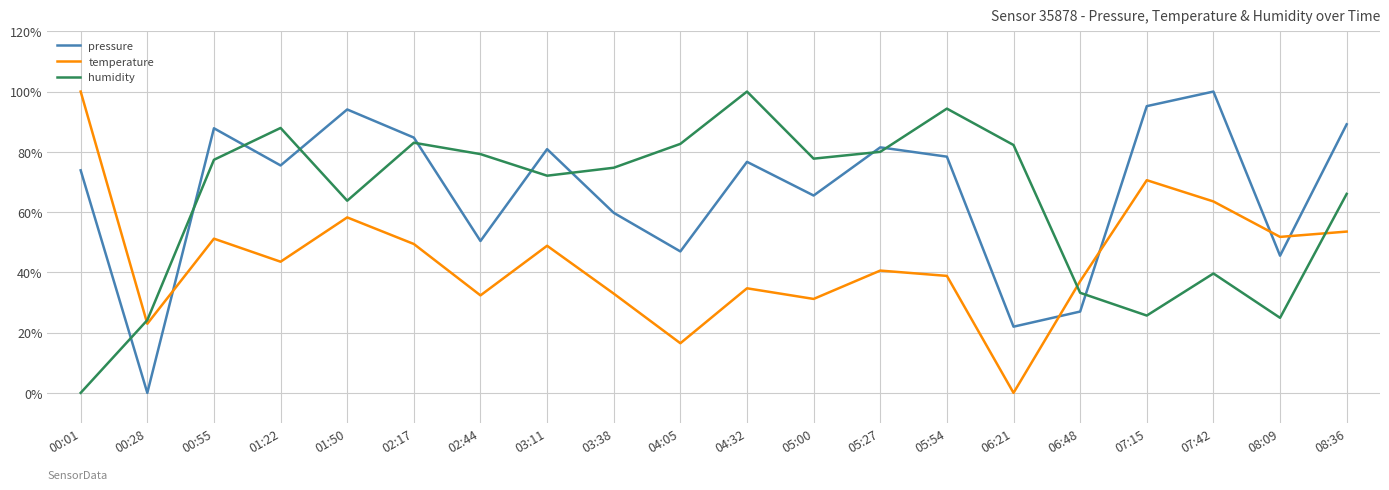

True or false: temperature has more than 2 interior local peaks.

True